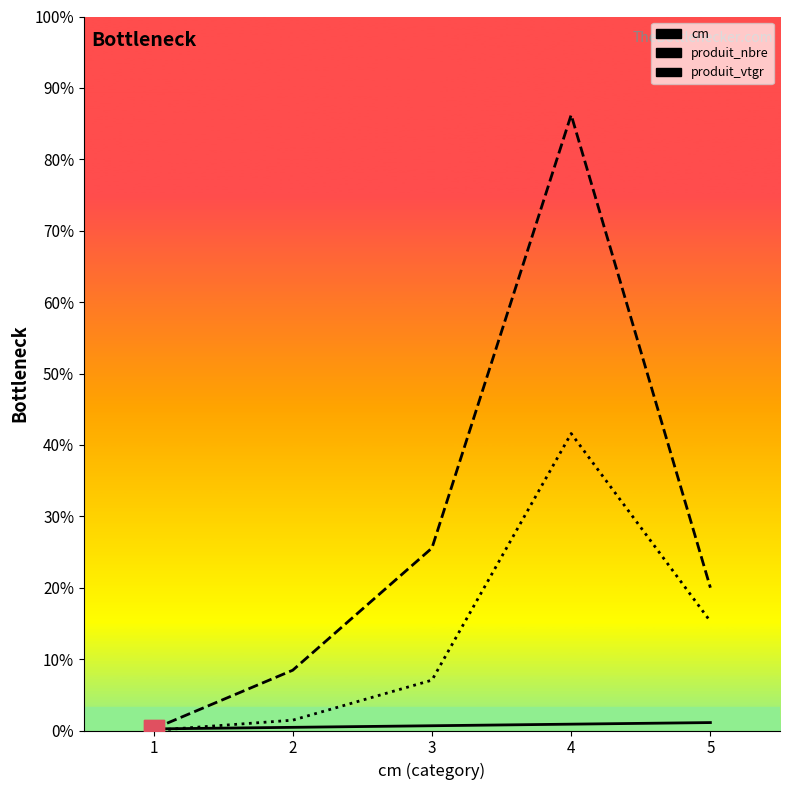

What are all the series names shown in the legend?

cm, produit_nbre, produit_vtgr